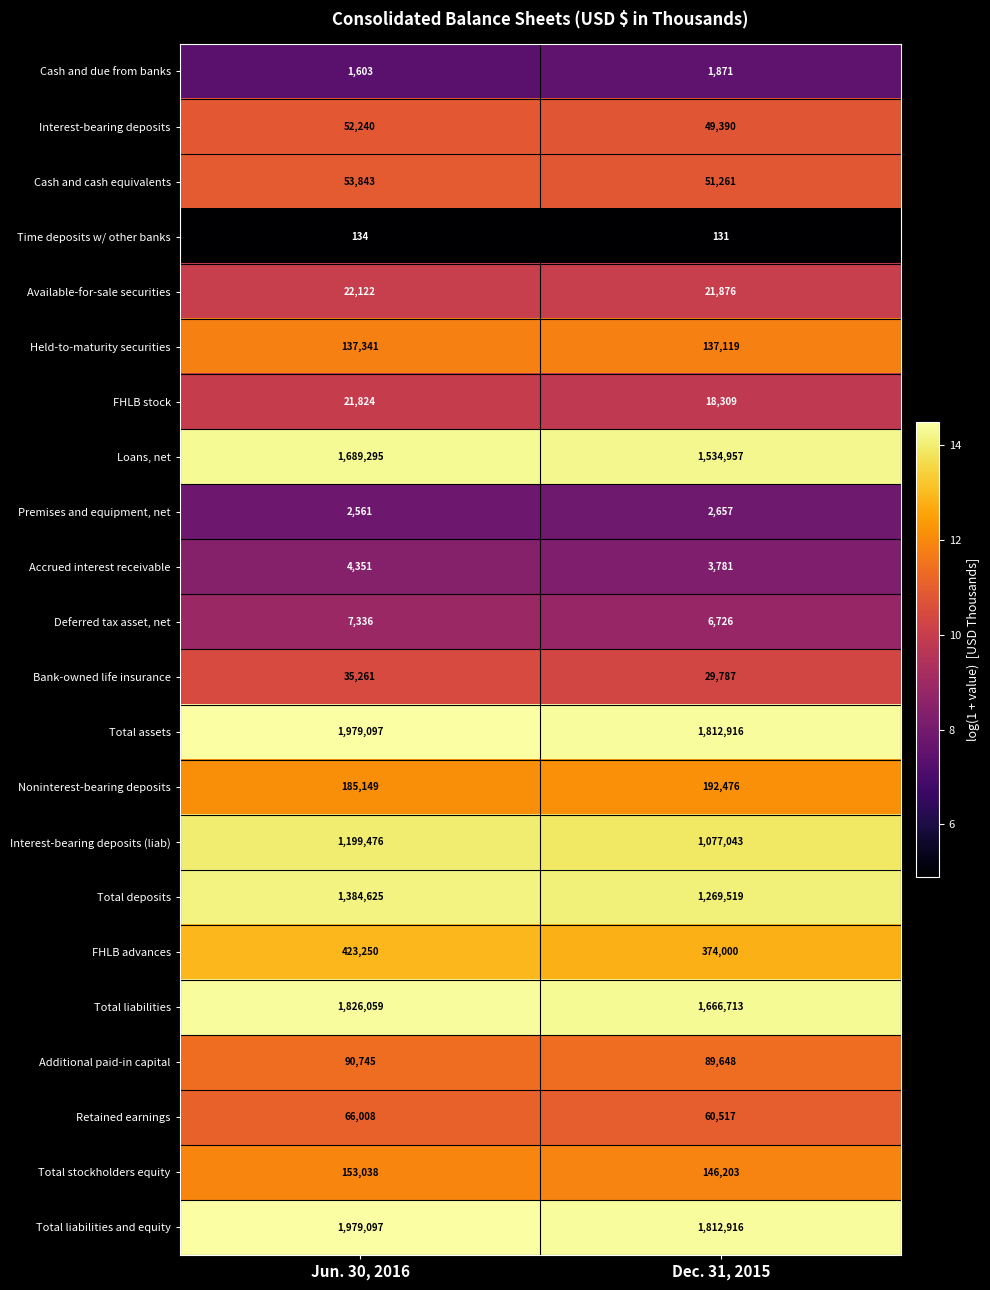

The Held-to-maturity securities series shows 50666 at Jun. 30, 2016. True or false?

False